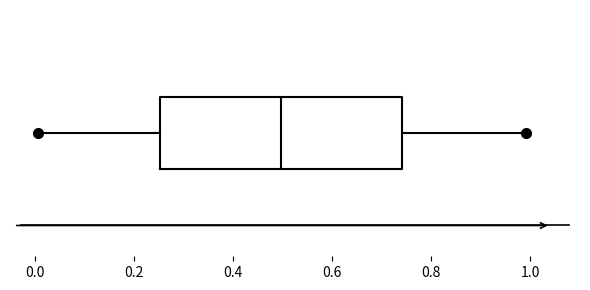

Transcribe this box plot: give where the median line is, the range the box spans, and where the two whiskers end, as read against the x-axis. The values are not printed on the chart, so give them approximately, as read against the axis.

median 0.50, box 0.26 to 0.74, whiskers 0.00 to 1.00